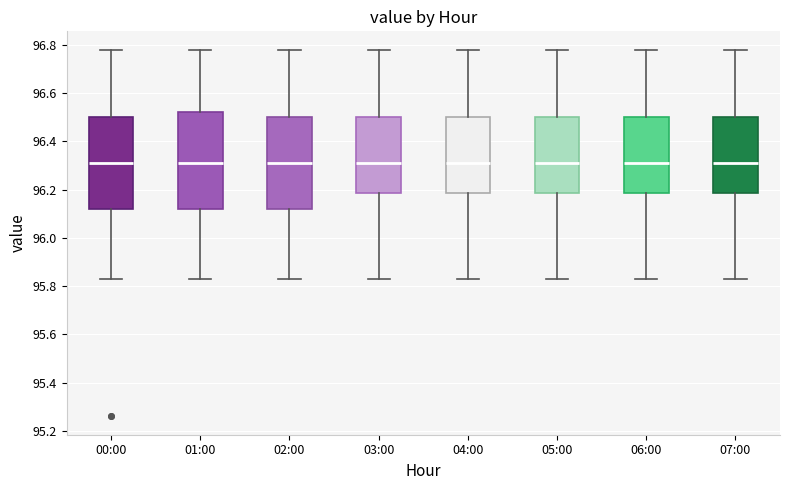

Reading left to right, read every box against the y-axis: the position of its median line, the range the box covers, and the ends of its whiskers. The values are not printed on the chart, so give them approximately, as read against the axis.

00:00: median 96.32, box 96.12 to 96.50, whiskers 95.84 to 96.78
01:00: median 96.32, box 96.12 to 96.52, whiskers 95.84 to 96.78
02:00: median 96.32, box 96.12 to 96.50, whiskers 95.84 to 96.78
03:00: median 96.32, box 96.18 to 96.50, whiskers 95.84 to 96.78
04:00: median 96.32, box 96.18 to 96.50, whiskers 95.84 to 96.78
05:00: median 96.32, box 96.18 to 96.50, whiskers 95.84 to 96.78
06:00: median 96.32, box 96.18 to 96.50, whiskers 95.84 to 96.78
07:00: median 96.32, box 96.18 to 96.50, whiskers 95.84 to 96.78